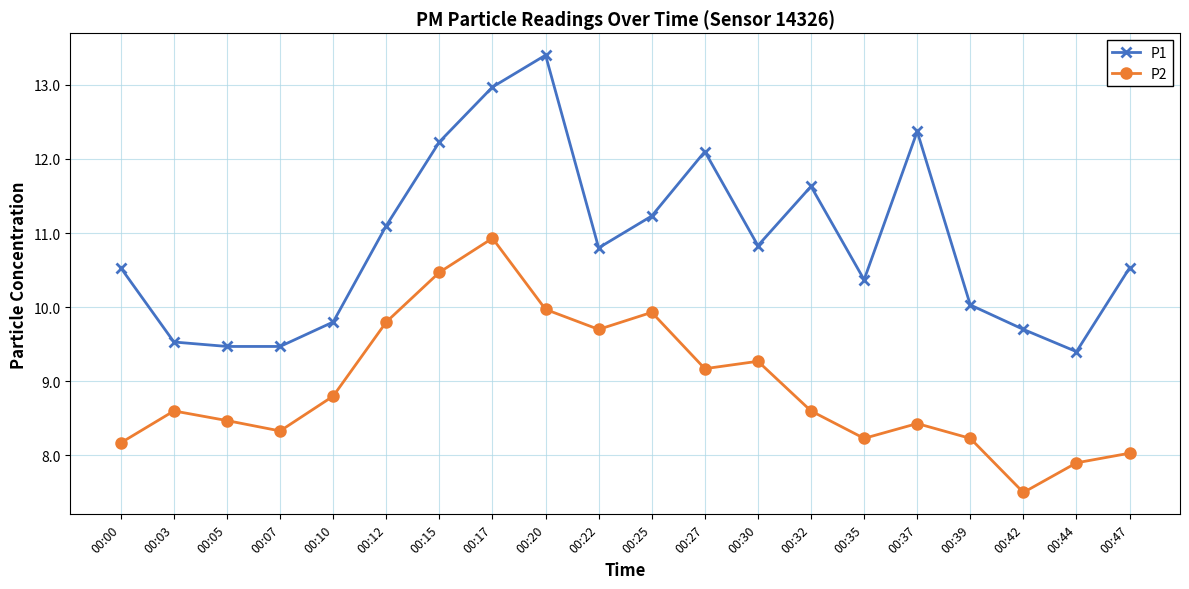

At which category is the sum across all series the highest?

00:17